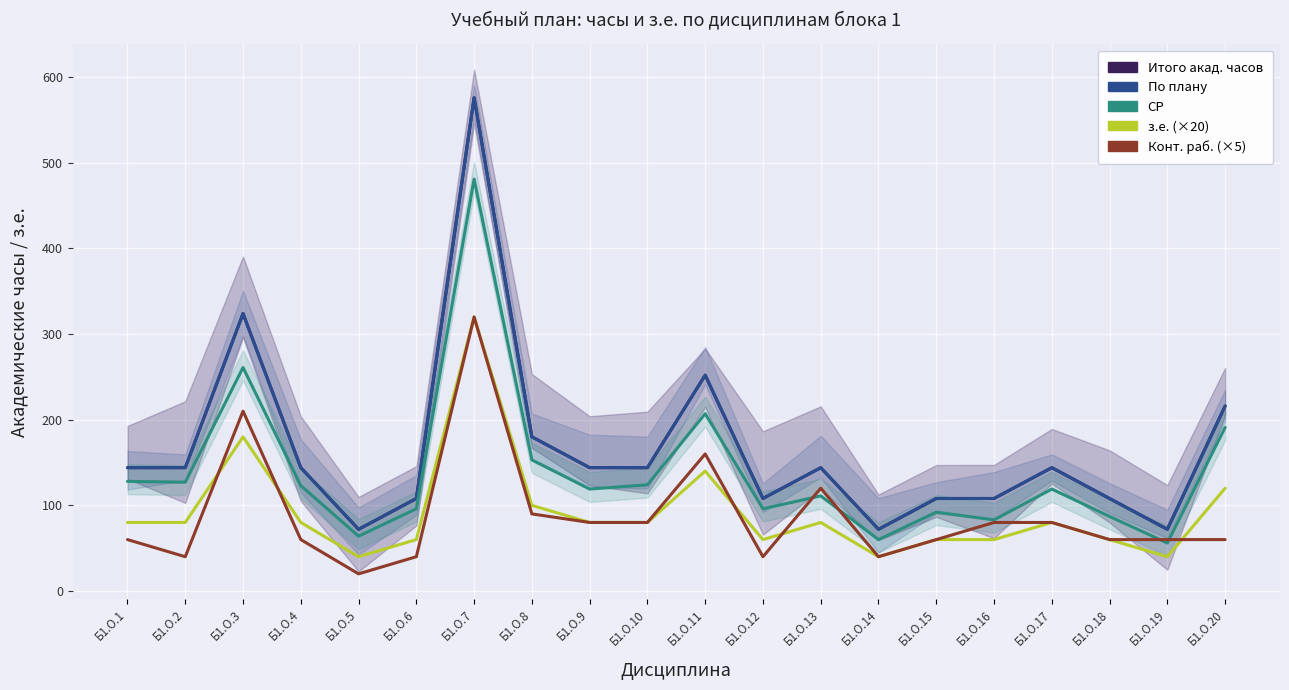

Reading right to left, list all the values displayed in this chart.

Итого акад. часов: Б1.О.20=216	Б1.О.19=72	Б1.О.18=108	Б1.О.17=144	Б1.О.16=108	Б1.О.15=108	Б1.О.14=72	Б1.О.13=144	Б1.О.12=108	Б1.О.11=252	Б1.О.10=144	Б1.О.9=144	Б1.О.8=180	Б1.О.7=576	Б1.О.6=108	Б1.О.5=72	Б1.О.4=144	Б1.О.3=324	Б1.О.2=144	Б1.О.1=144
По плану: Б1.О.20=216	Б1.О.19=72	Б1.О.18=108	Б1.О.17=144	Б1.О.16=108	Б1.О.15=108	Б1.О.14=72	Б1.О.13=144	Б1.О.12=108	Б1.О.11=252	Б1.О.10=144	Б1.О.9=144	Б1.О.8=180	Б1.О.7=576	Б1.О.6=108	Б1.О.5=72	Б1.О.4=144	Б1.О.3=324	Б1.О.2=144	Б1.О.1=144
СР: Б1.О.20=191	Б1.О.19=56	Б1.О.18=87	Б1.О.17=119	Б1.О.16=83	Б1.О.15=92	Б1.О.14=60	Б1.О.13=111	Б1.О.12=96	Б1.О.11=207	Б1.О.10=124	Б1.О.9=119	Б1.О.8=153	Б1.О.7=481	Б1.О.6=96	Б1.О.5=64	Б1.О.4=123	Б1.О.3=261	Б1.О.2=127	Б1.О.1=128
з.е.: Б1.О.20=120	Б1.О.19=40	Б1.О.18=60	Б1.О.17=80	Б1.О.16=60	Б1.О.15=60	Б1.О.14=40	Б1.О.13=80	Б1.О.12=60	Б1.О.11=140	Б1.О.10=80	Б1.О.9=80	Б1.О.8=100	Б1.О.7=320	Б1.О.6=60	Б1.О.5=40	Б1.О.4=80	Б1.О.3=180	Б1.О.2=80	Б1.О.1=80
Конт. раб.: Б1.О.20=60	Б1.О.19=60	Б1.О.18=60	Б1.О.17=80	Б1.О.16=80	Б1.О.15=60	Б1.О.14=40	Б1.О.13=120	Б1.О.12=40	Б1.О.11=160	Б1.О.10=80	Б1.О.9=80	Б1.О.8=90	Б1.О.7=320	Б1.О.6=40	Б1.О.5=20	Б1.О.4=60	Б1.О.3=210	Б1.О.2=40	Б1.О.1=60